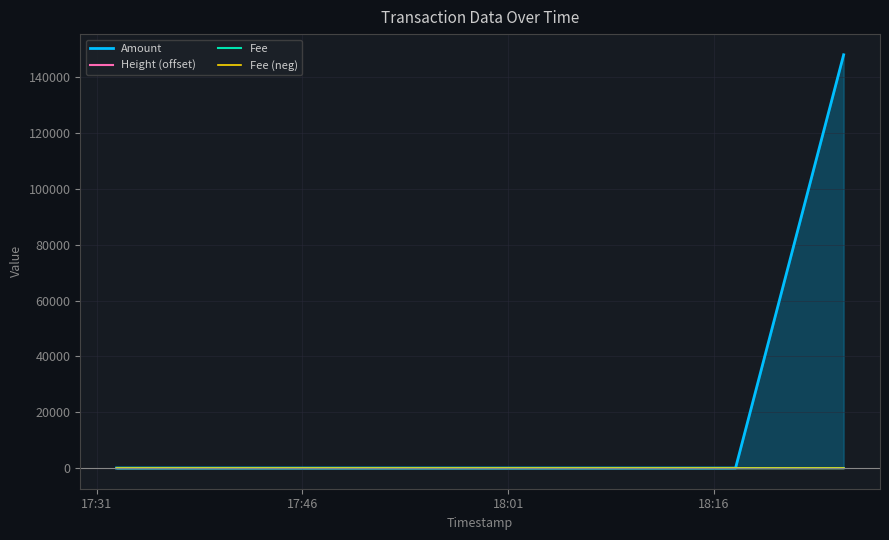

Reading right to left, transcribe all the data shown in this chart.

Amount: 148022.4	0.0	0.0	9.0
Height (offset): 8.0	7.0	5.0	0.0
Fee: 1.0	0.0	0.0	1.0
Fee (neg): -1.0	-0.0	-0.0	-1.0